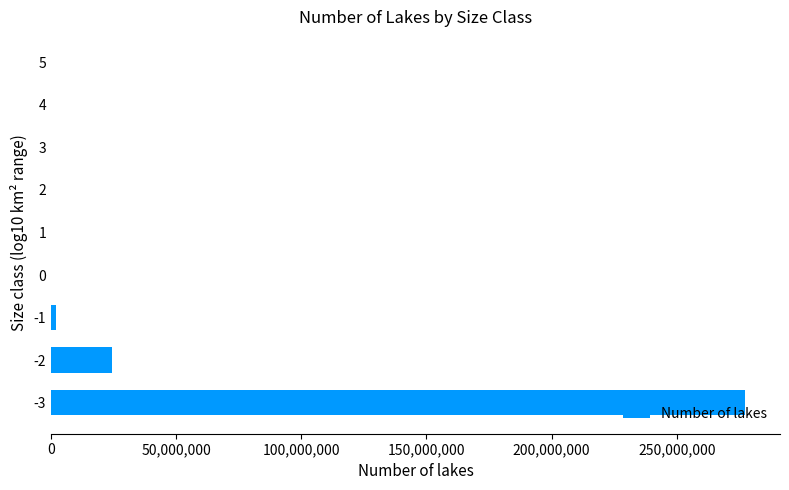

Are the bars horizontal?

Yes